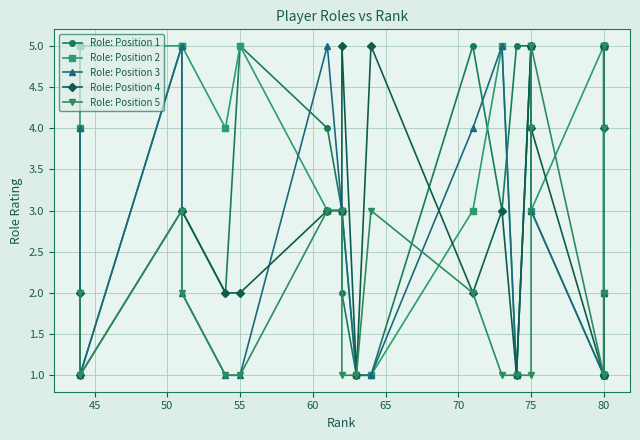

Where is Role: Position 3 nearest to the value 3?

75